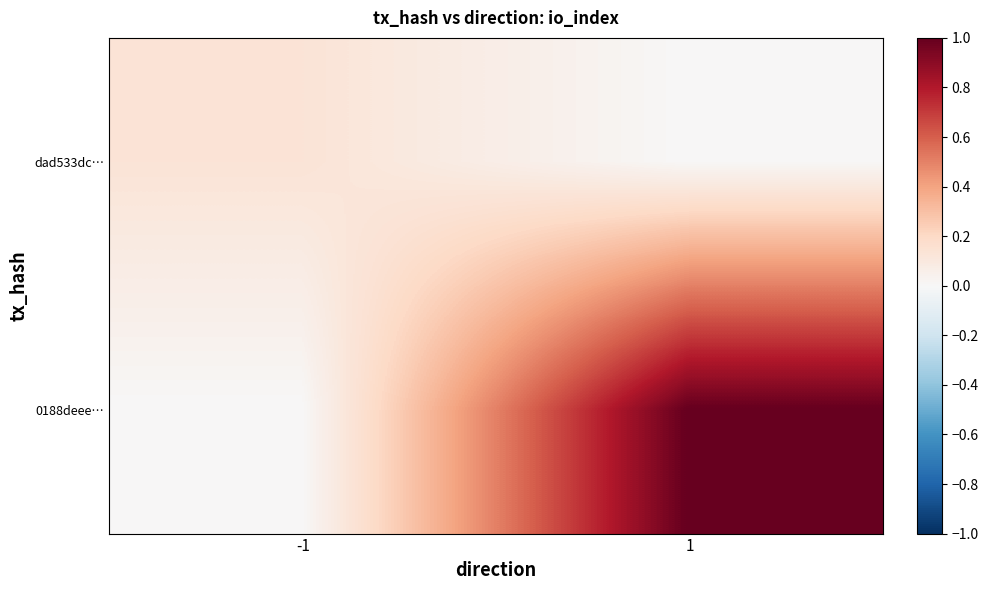

At which category does the chart reach its minimum across all series?

1